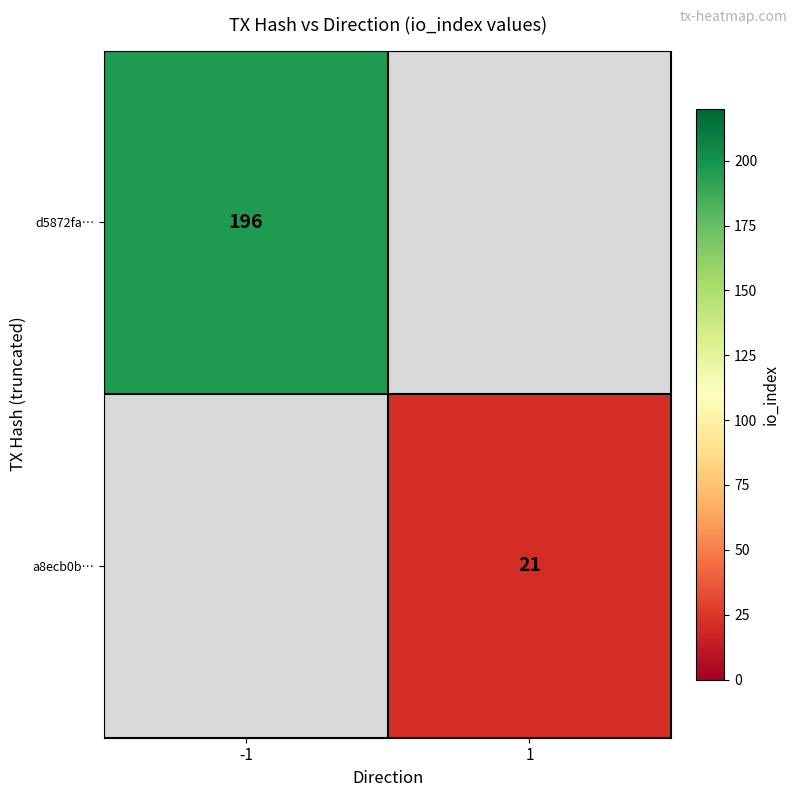

The value of a8ecb0b… at 1 is 21. True or false?

True